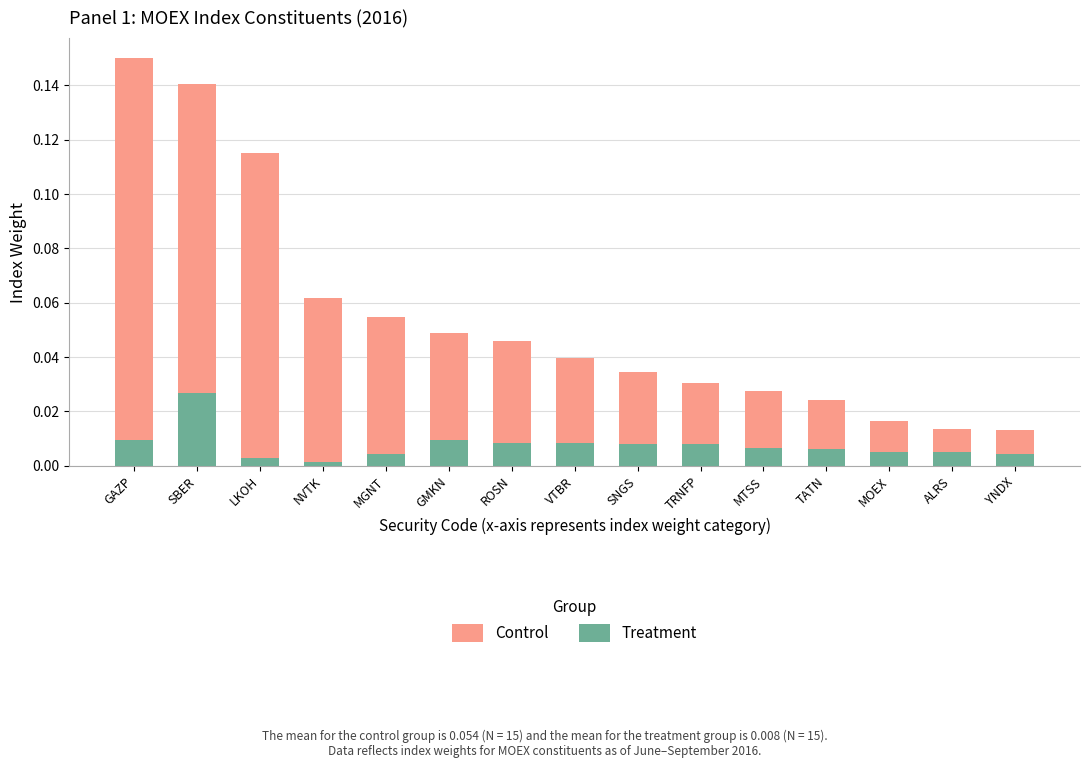

Between GAZP and SBER, which series saw the biggest shift?

Treatment